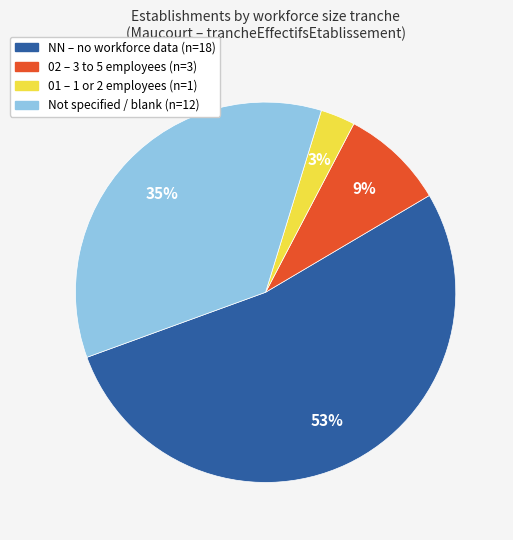

To the nearest percent, what is the average slice percentage?

25%